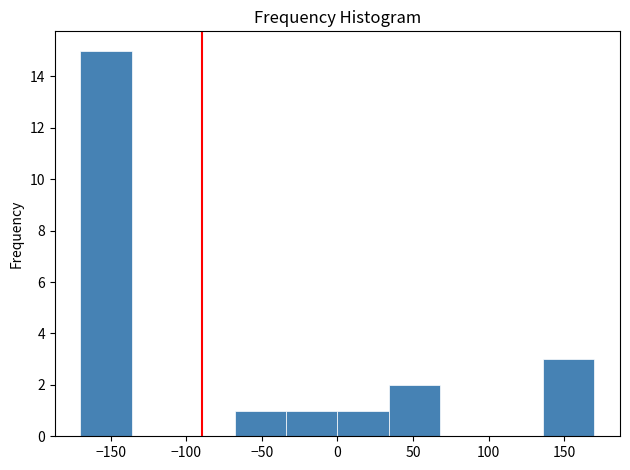

Reading left to right, list every bar in this chart as the range it spans on the x-axis followed by its height. Neither the bar edges nor the heights are printed on the chart, so give them approximately, as read against the axes.

-170 to -136: 15
-136 to -102: 0
-102 to -68: 0
-68 to -34: 1
-34 to 0: 1
0 to 34: 1
34 to 68: 2
68 to 102: 0
102 to 136: 0
136 to 170: 3